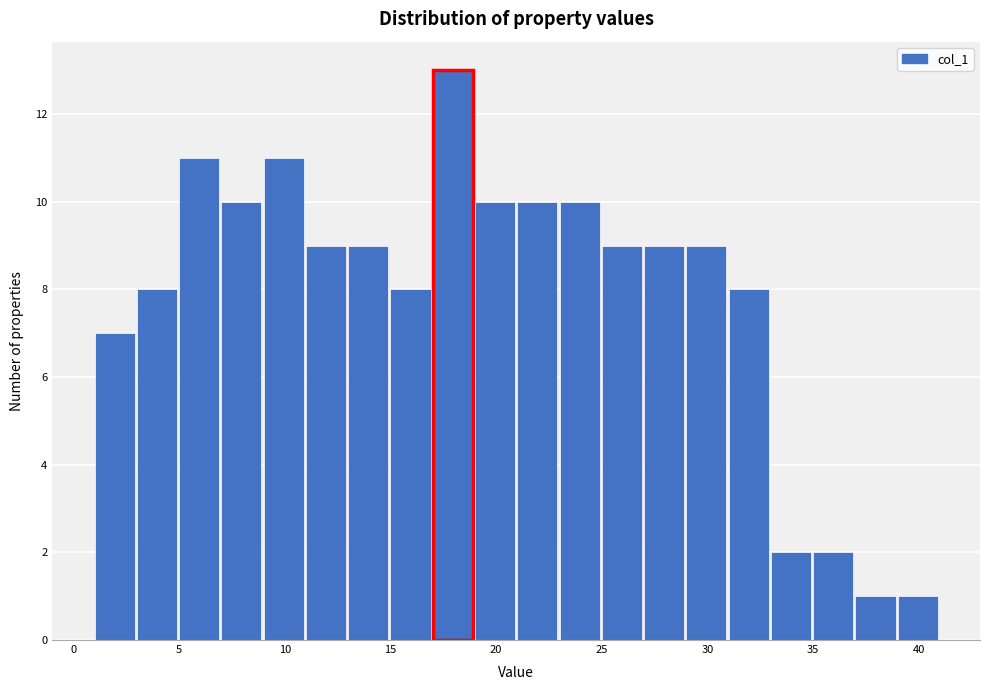

How tall is the bar that spans 33 to 35 on the x-axis? The values are not printed on the chart, so give them approximately, as read against the axis.

2